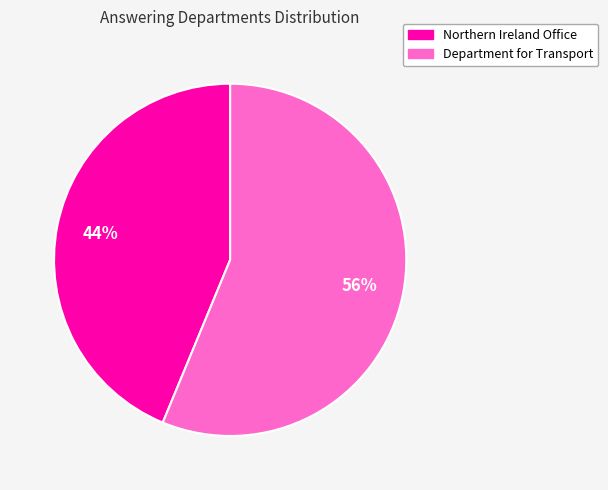

Count the number of slices in the pie.

2